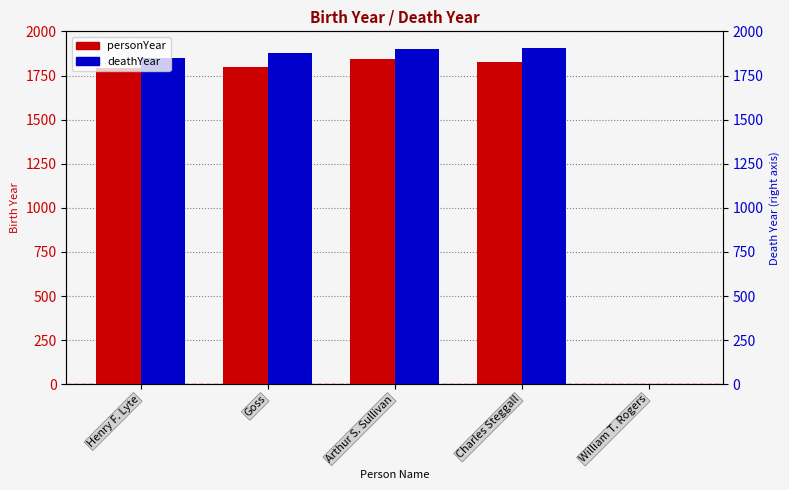

Which label corresponds to the smallest value in the chart?

William T. Rogers